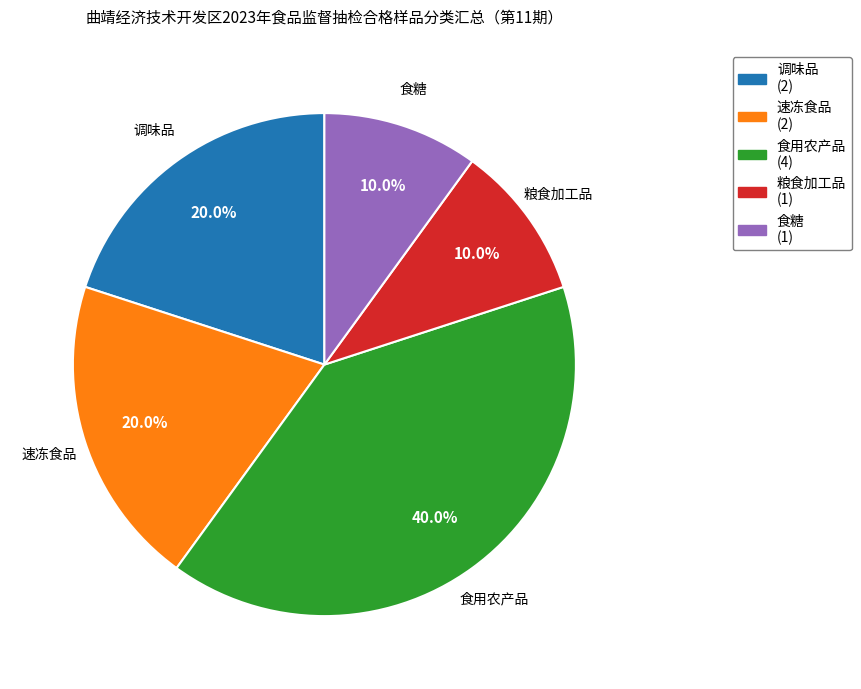

Which slice is the largest?

食用农产品